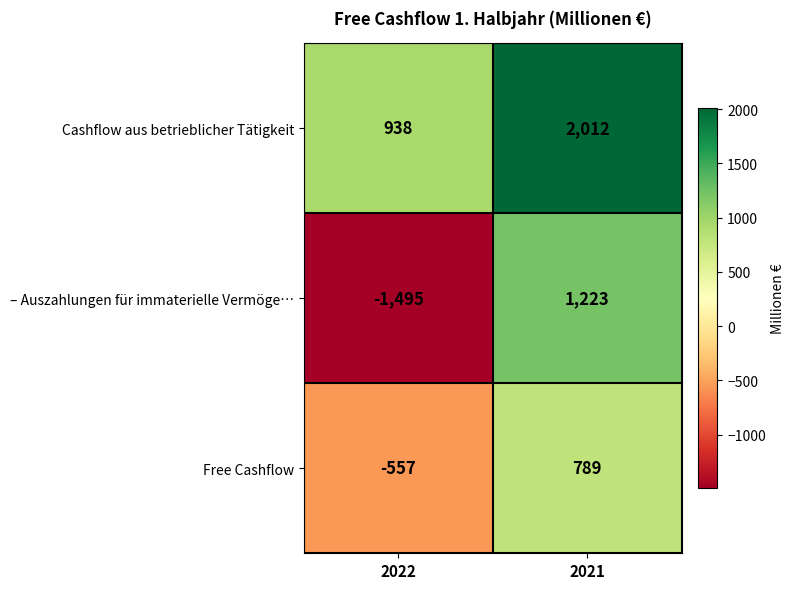

What is the approximate value of Free Cashflow at 2021, to the nearest 10?

790